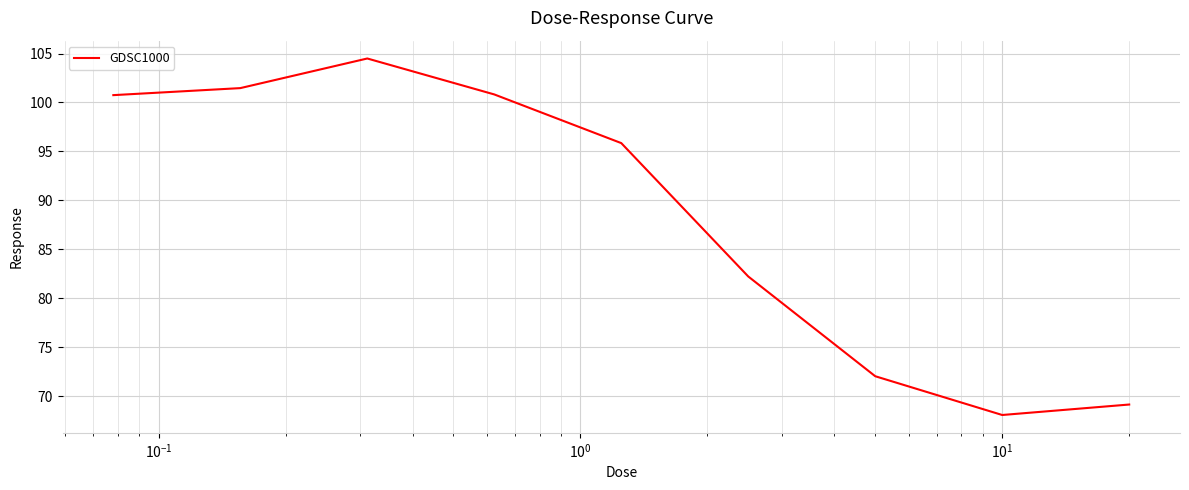

What is the difference between the maximum and minimum values?

36.4